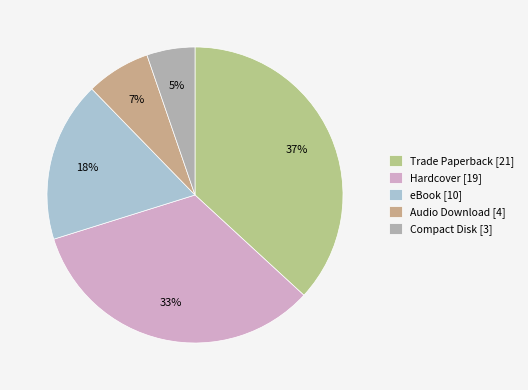

Is Audio Download the majority of the pie?

No